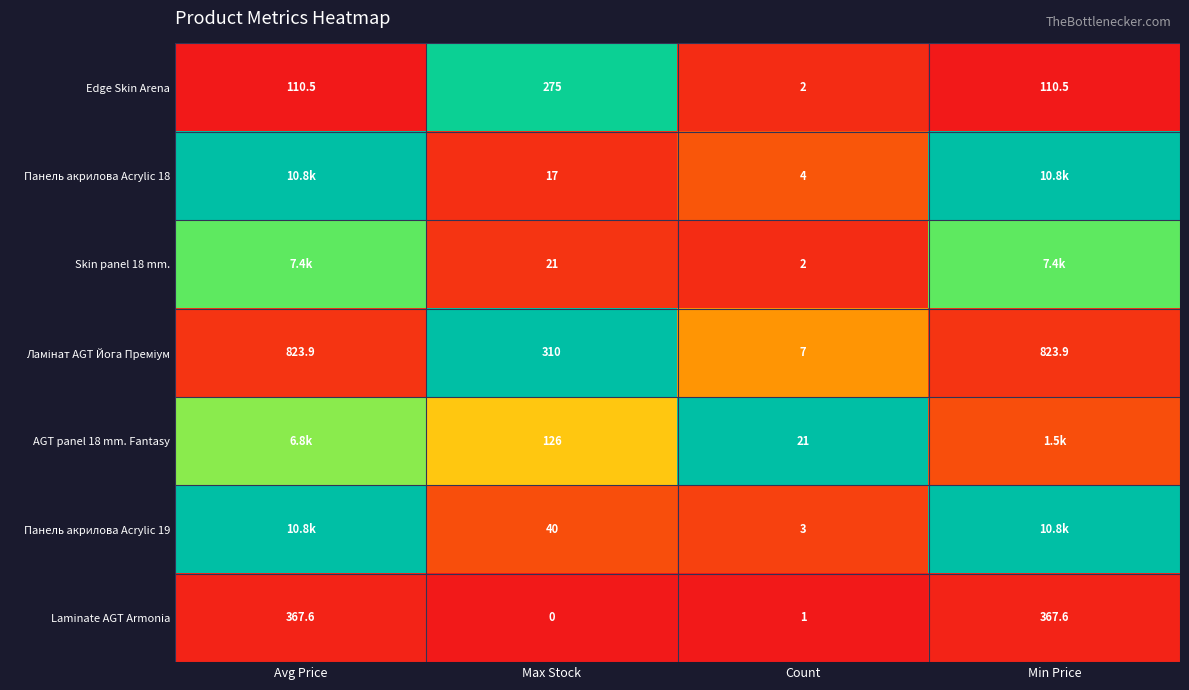

At which label is Laminate AGT Armonia closest to 183?

Count